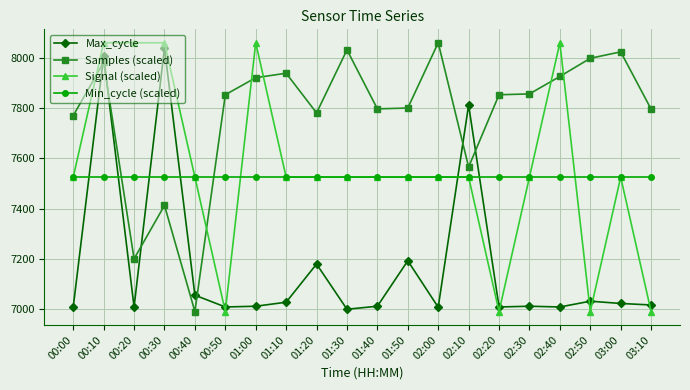

Count the number of data series in this chart.

4